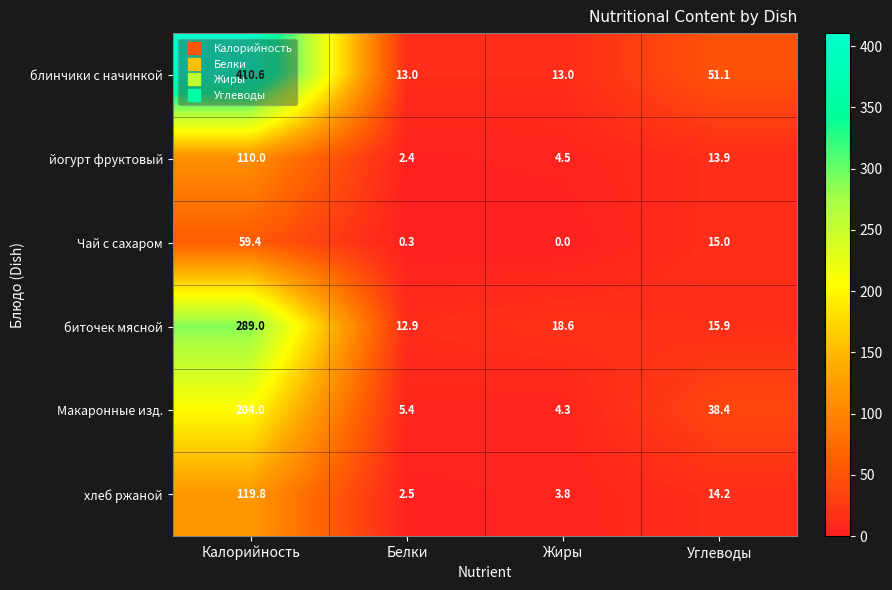

Which series has the largest range (max minus min)?

блинчики с начинкой